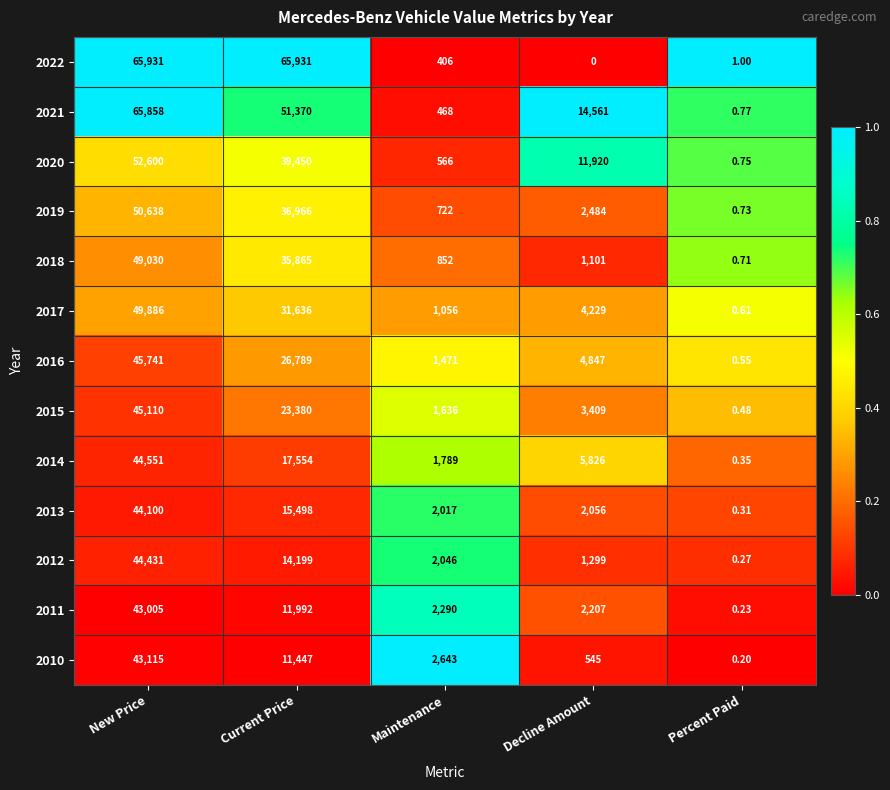

At which label is 2012 closest to 22215?

Current Price